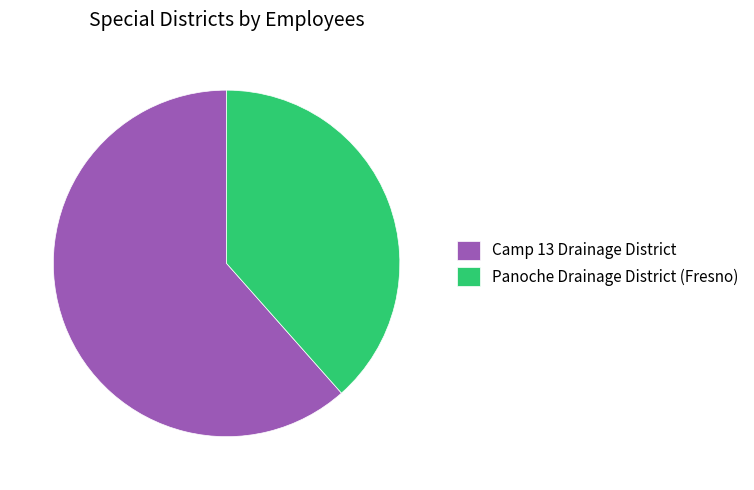

Combined, do Camp 13 Drainage District and Panoche Drainage District (Fresno) account for over 50%?

Yes